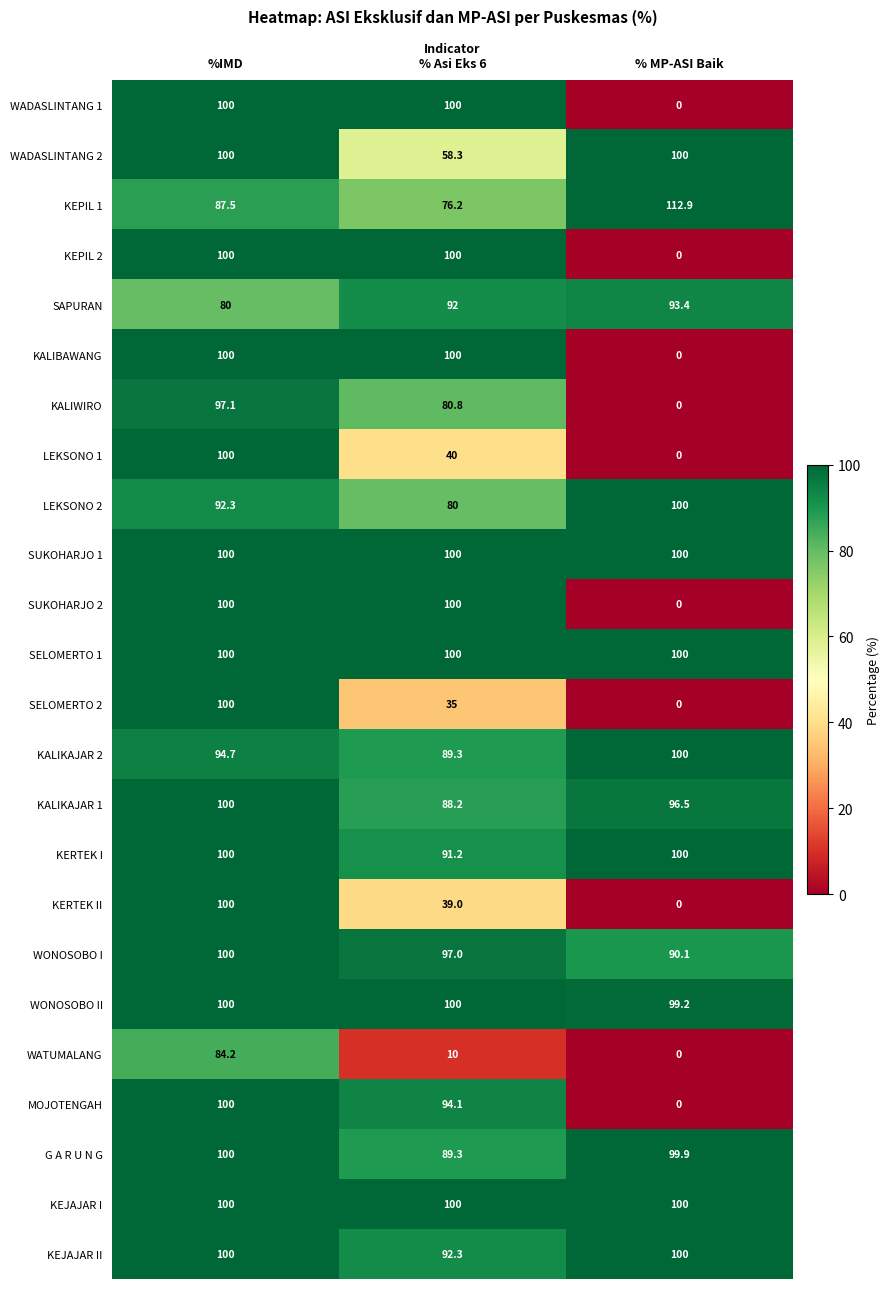

At which category is the sum across all series the highest?

%IMD